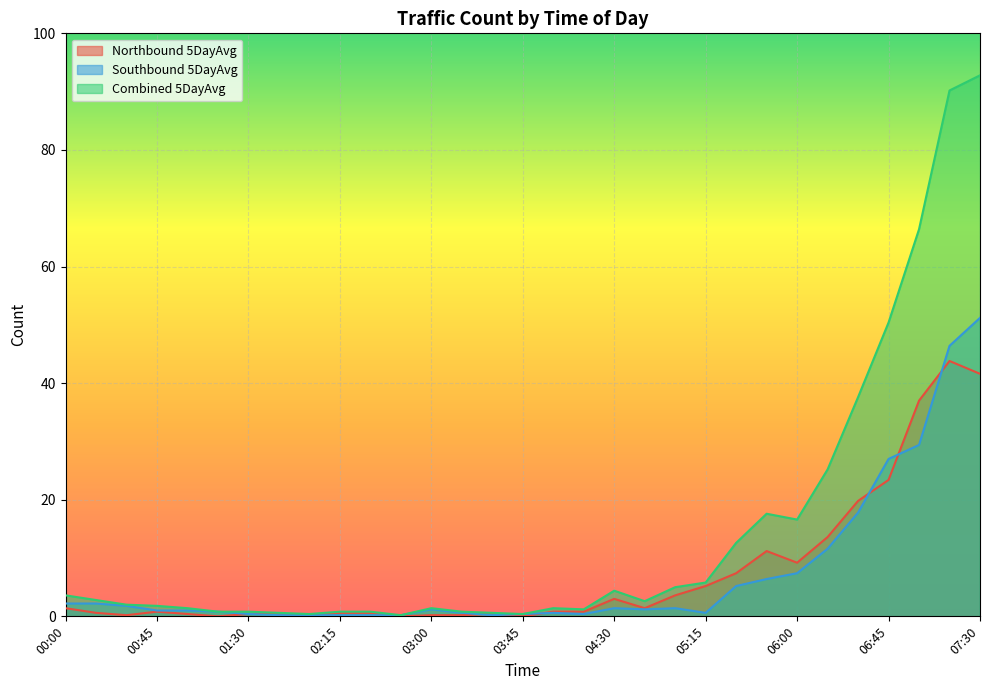

What is the sum of the Combined 5DayAvg values at 05:45 and 06:30?

55.2